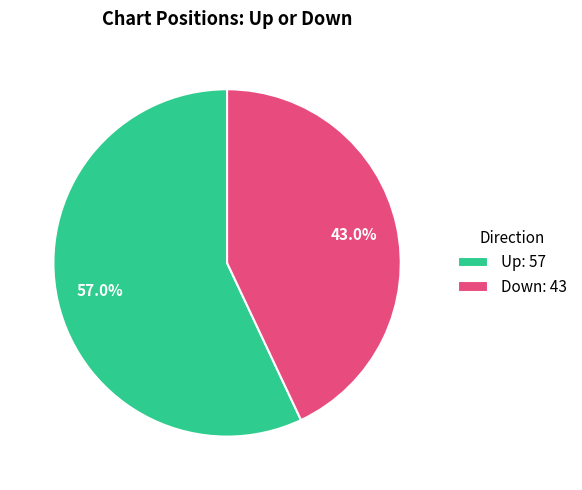

What percentage is NOT represented by Up?

43.0%